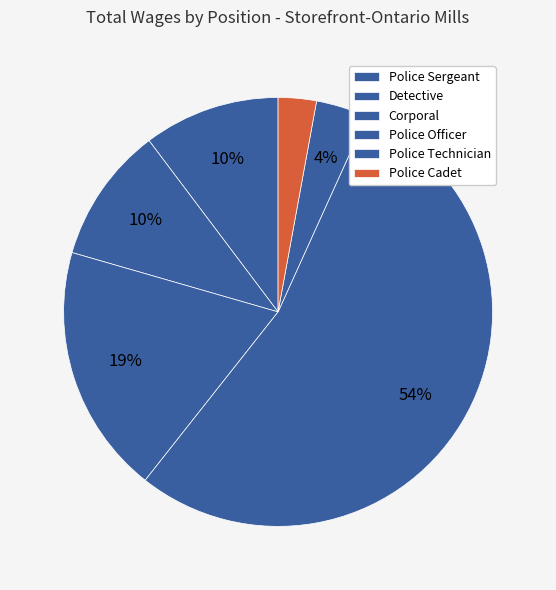

How many segments does this pie chart have?

6